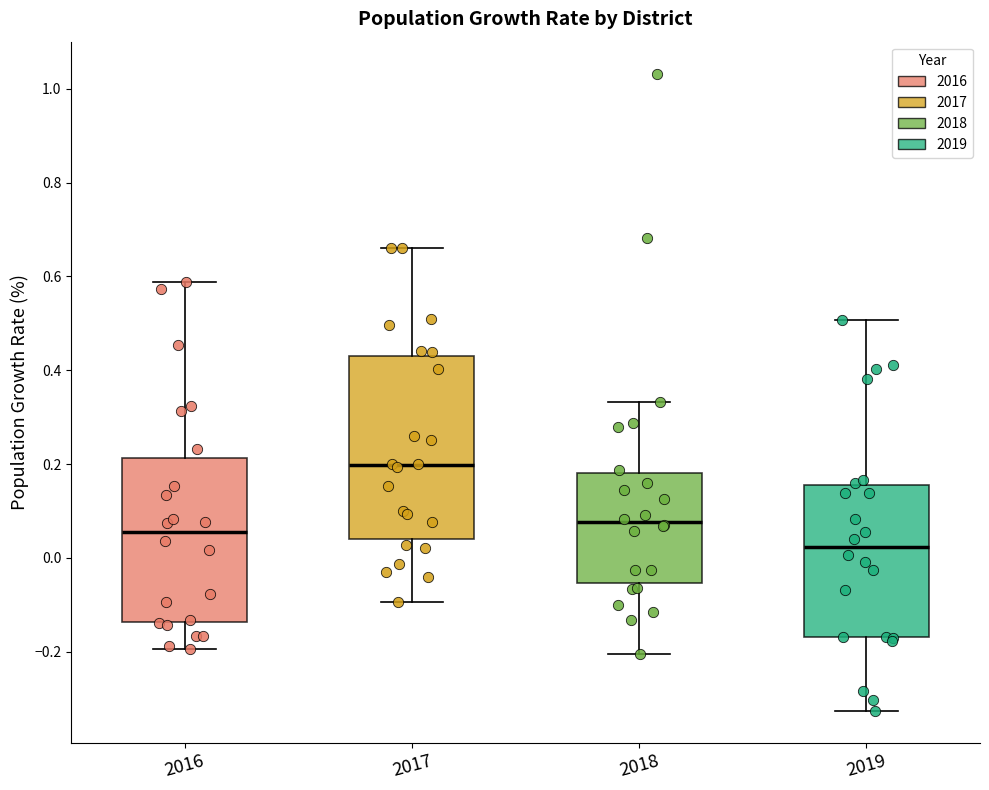

Where is the lower edge of the box at x = 2019 on the y-axis? The values are not printed on the chart, so give them approximately, as read against the axis.

-0.16